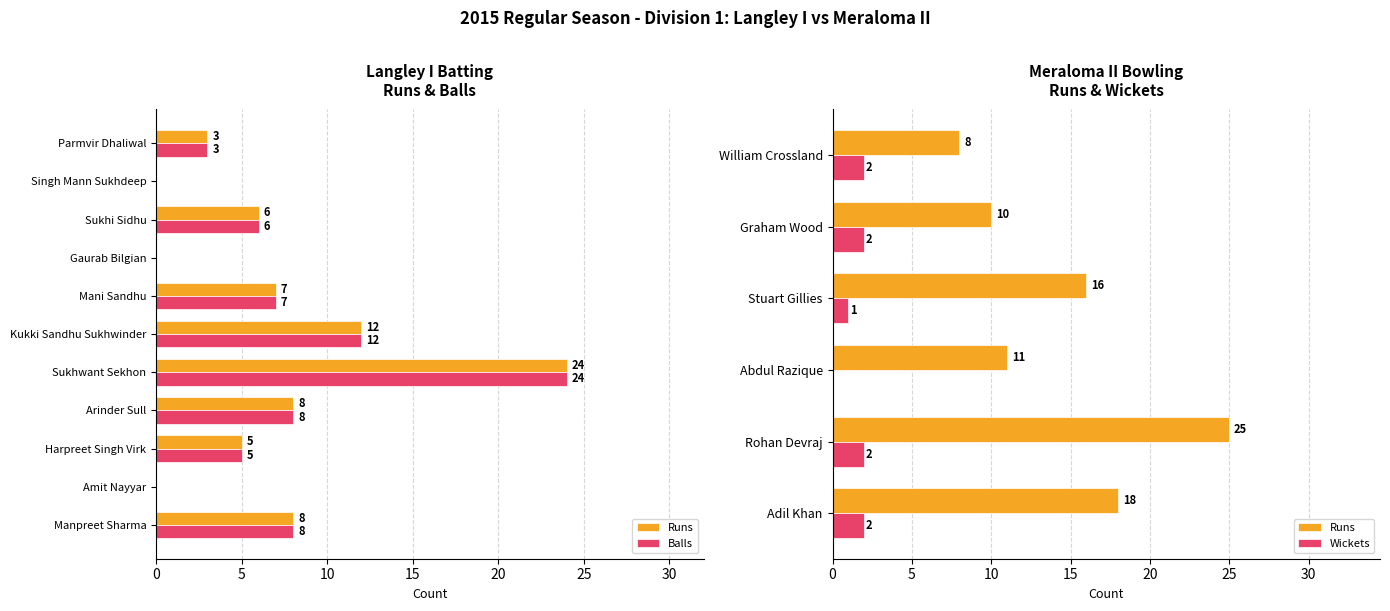

What is the average value of the Runs series?

7